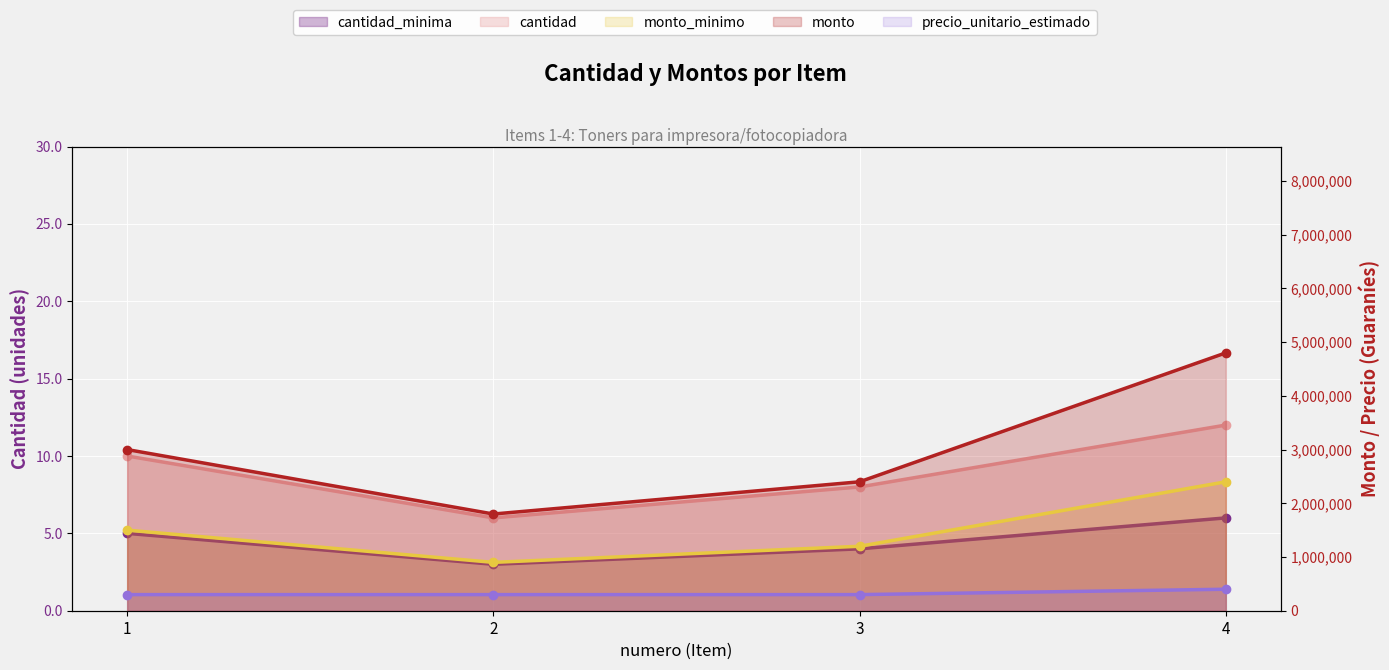

Is it true that cantidad equals 10 at 1?

True